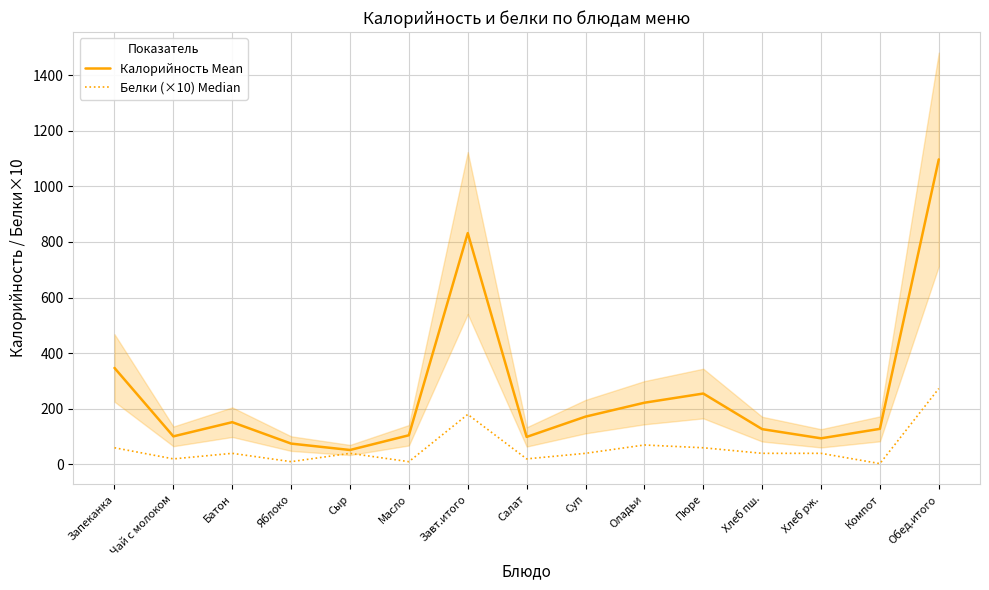

Reading left to right, extract all data points from this chart.

Калорийность Mean: 347	101	152	75	52	105	832	99	172	222	255	127	94	128	1097
Белки (×10) Median: 60	20	40	10	40	10	180	20	40	70	60	40	40	3	273